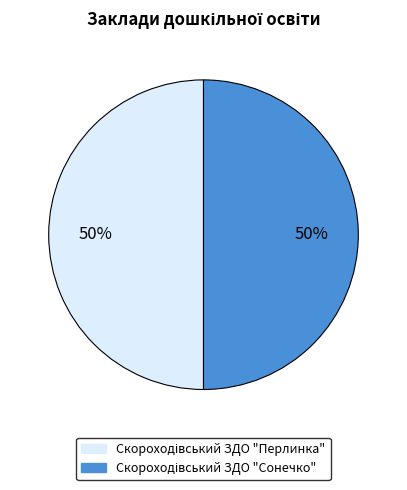

To the nearest percent, what is the average slice percentage?

50%